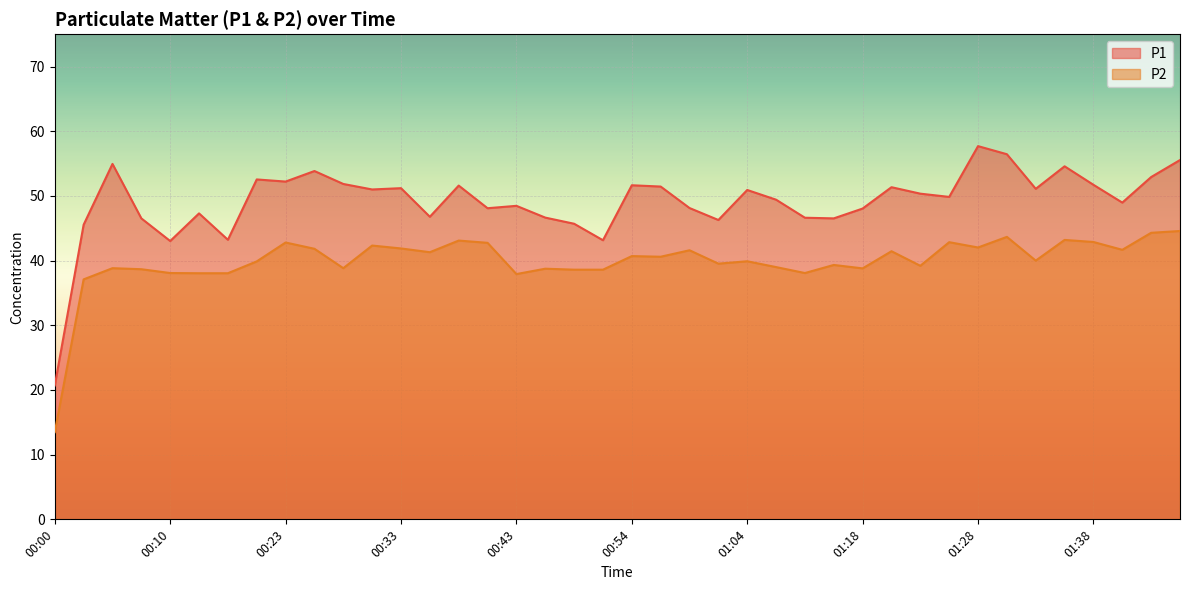

Reading left to right, transcribe all the data shown in this chart.

P1: 20.7	45.5	55.0	46.5	43.0	47.3	43.2	52.5	52.2	53.9	51.9	51.0	51.2	46.8	51.6	48.1	48.5	46.6	45.7	43.1	51.6	51.5	48.1	46.3	50.9	49.4	46.6	46.5	48.0	51.4	50.4	49.9	57.7	56.5	51.1	54.6	51.7	49.0	52.9	55.5
P2: 13.5	37.1	38.8	38.7	38.1	38.0	38.0	39.9	42.8	41.8	38.8	42.3	41.9	41.3	43.1	42.8	37.9	38.8	38.6	38.6	40.7	40.6	41.6	39.5	39.9	39.0	38.1	39.3	38.8	41.5	39.2	42.9	42.0	43.7	40.0	43.2	42.9	41.7	44.3	44.6